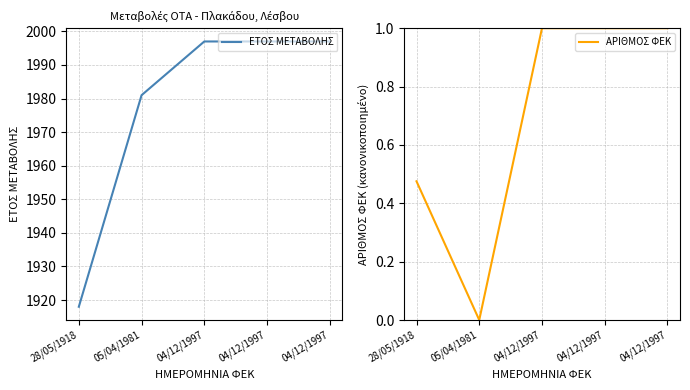

Reading left to right, extract all data points from this chart.

ΕΤΟΣ ΜΕΤΑΒΟΛΗΣ: 1918.0	1981.0	1997.0	1997.0	1997.0
ΑΡΙΘΜΟΣ ΦΕΚ: 0.5	0.0	1.0	1.0	1.0